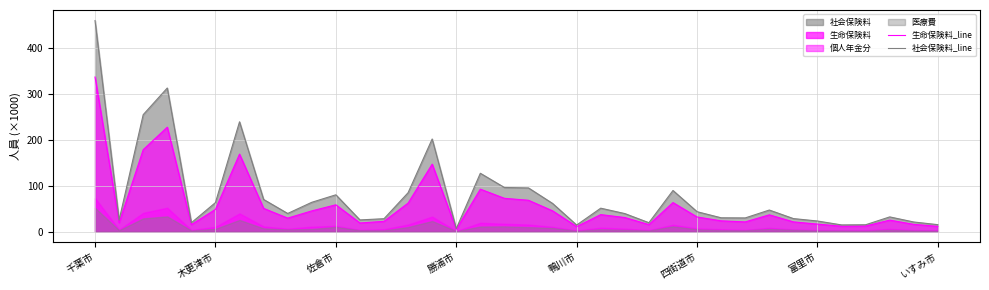

What is the highest value of the 生命保険料_line series?

337.1